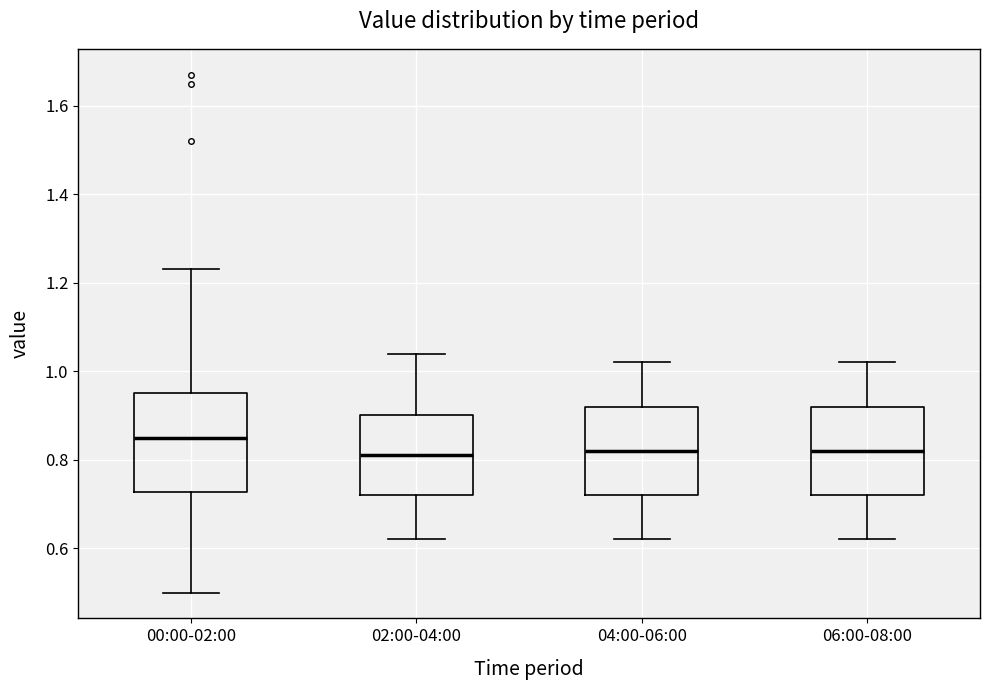

Which box has the highest median line?

00:00-02:00